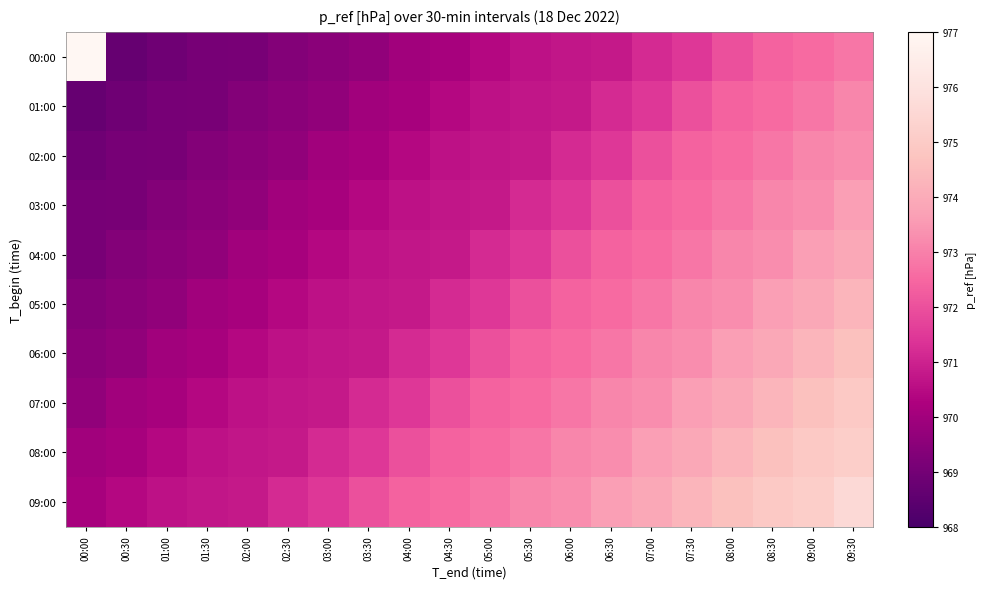

What is the total value across all series at 06:30?

9723.1